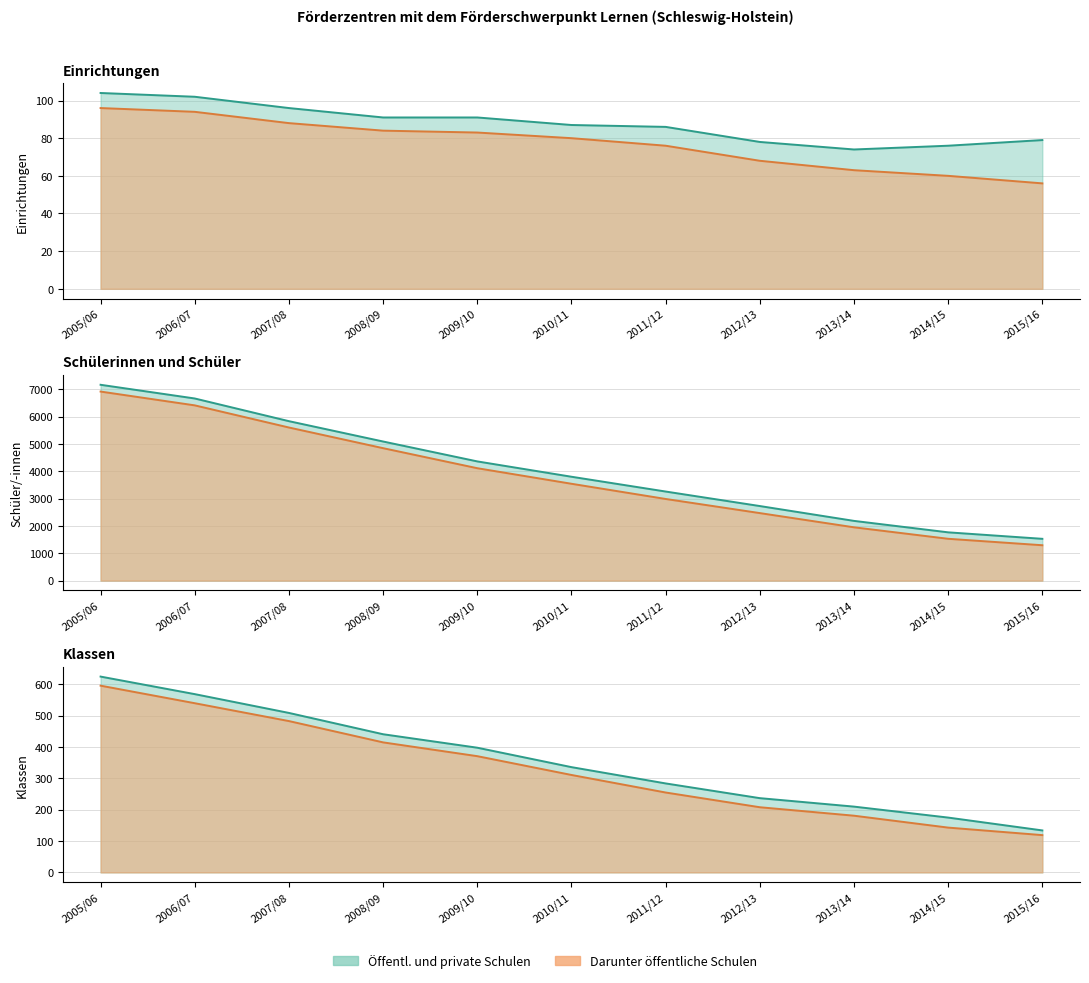

At how many categories does at least one series exceed 207?

9